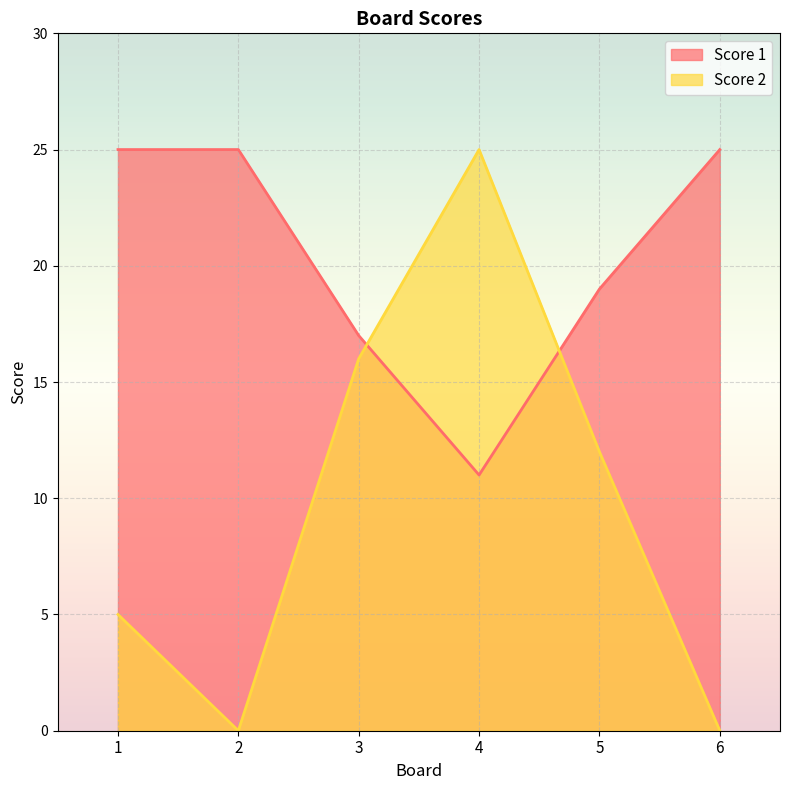

How many intersections are there between Score 1 and Score 2?

2